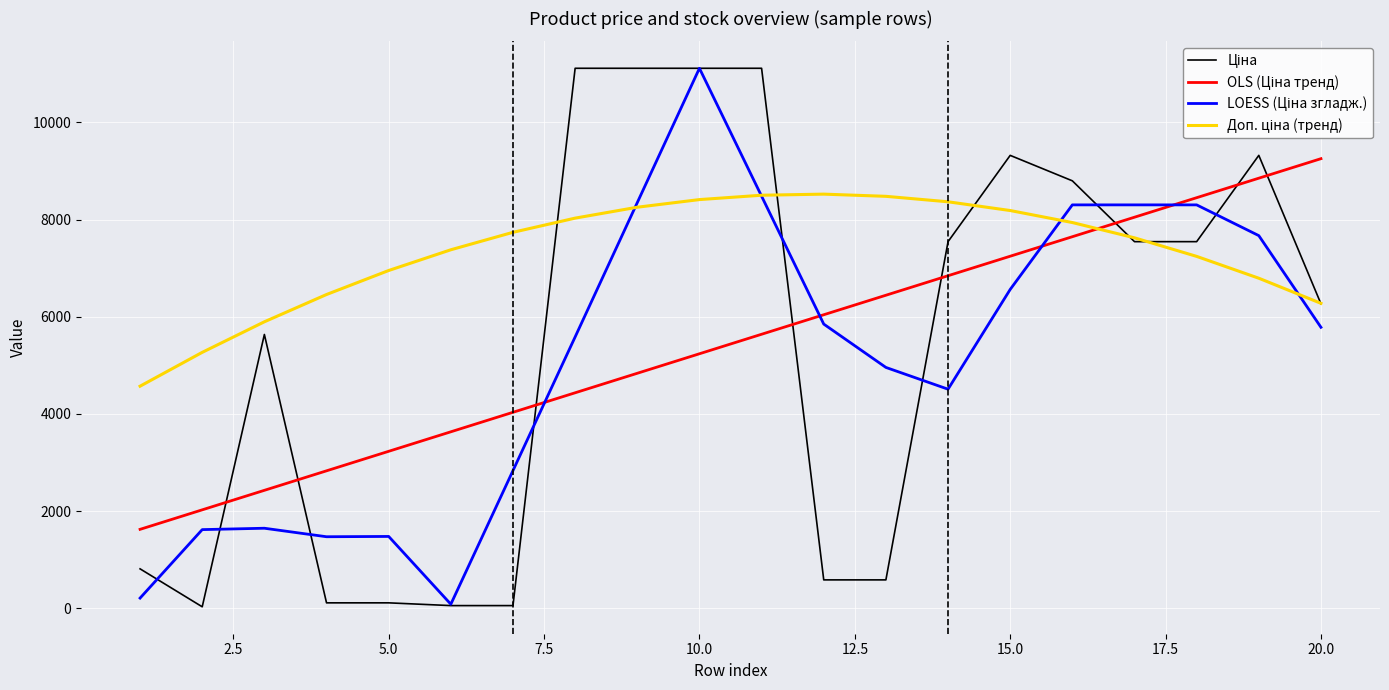

What is the greatest value displayed?

11113.6